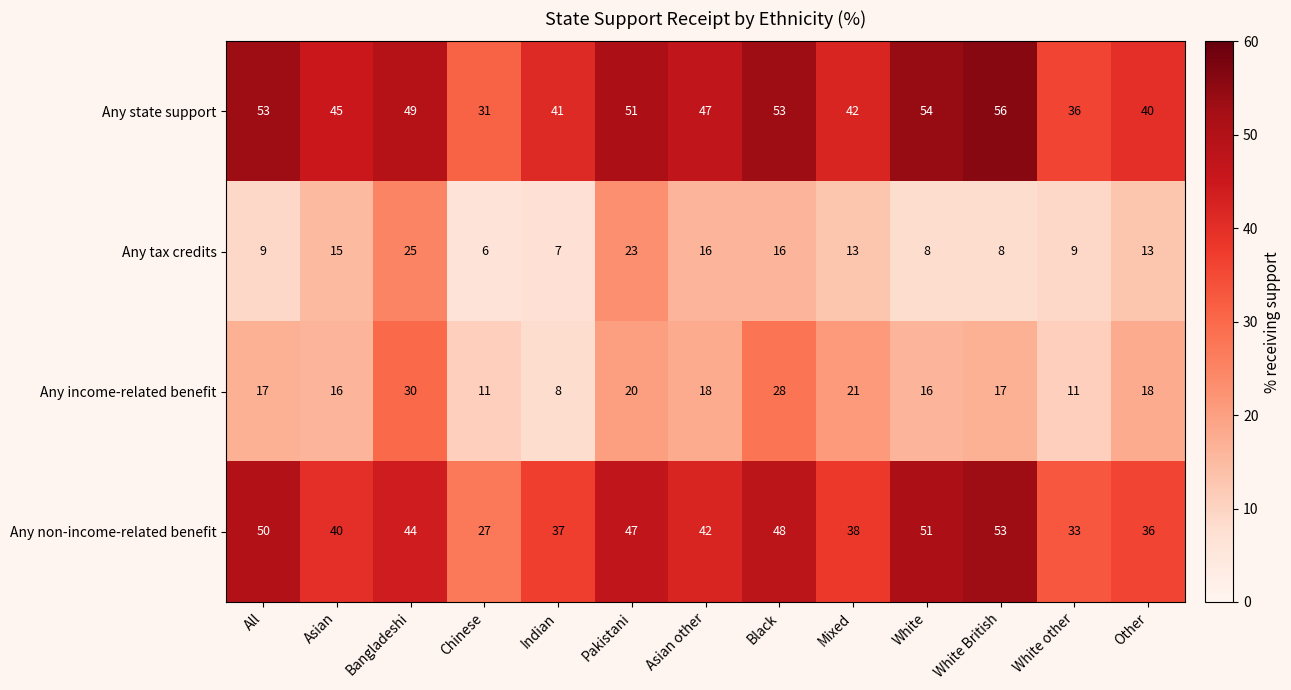

Rank the series at White other from lowest to highest value.

Any tax credits, Any income-related benefit, Any non-income-related benefit, Any state support